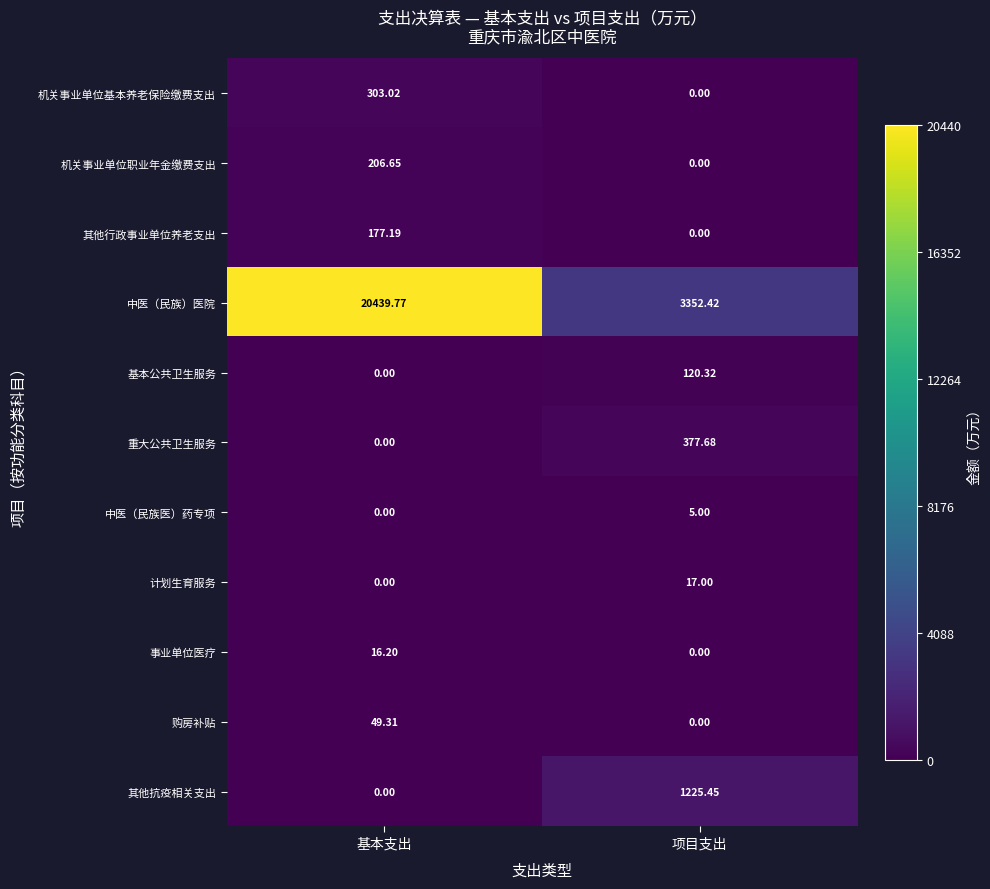

Which category has the highest value across all series?

基本支出